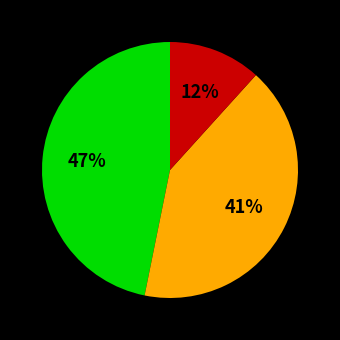

Is there any slice that represents more than half of the pie?

No